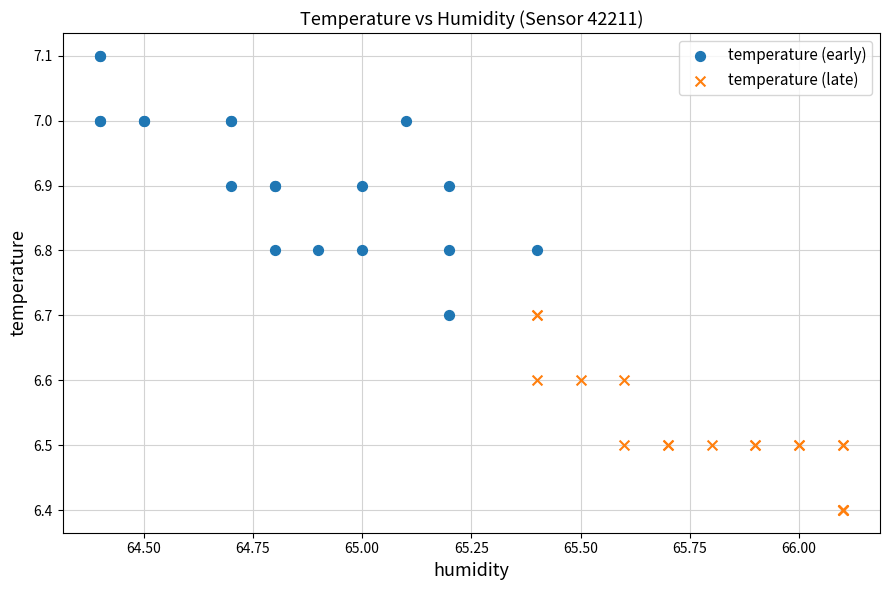

Which series reaches the minimum Y coordinate?

temperature (late)